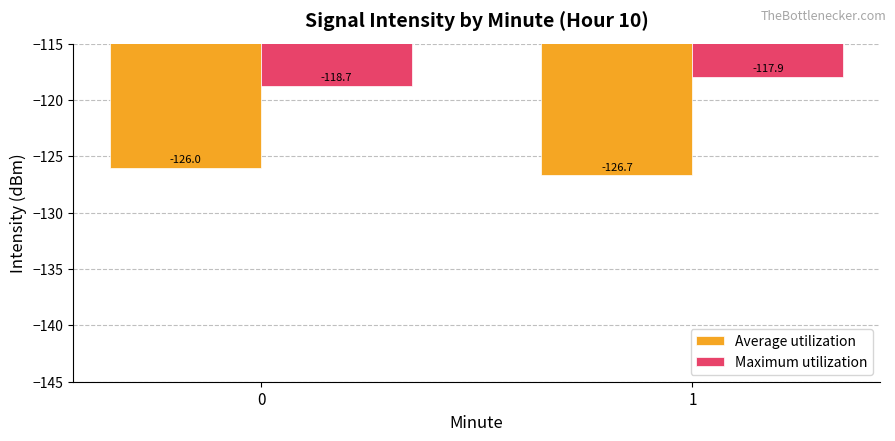

Which series changed the most between 0 and 1?

Maximum utilization